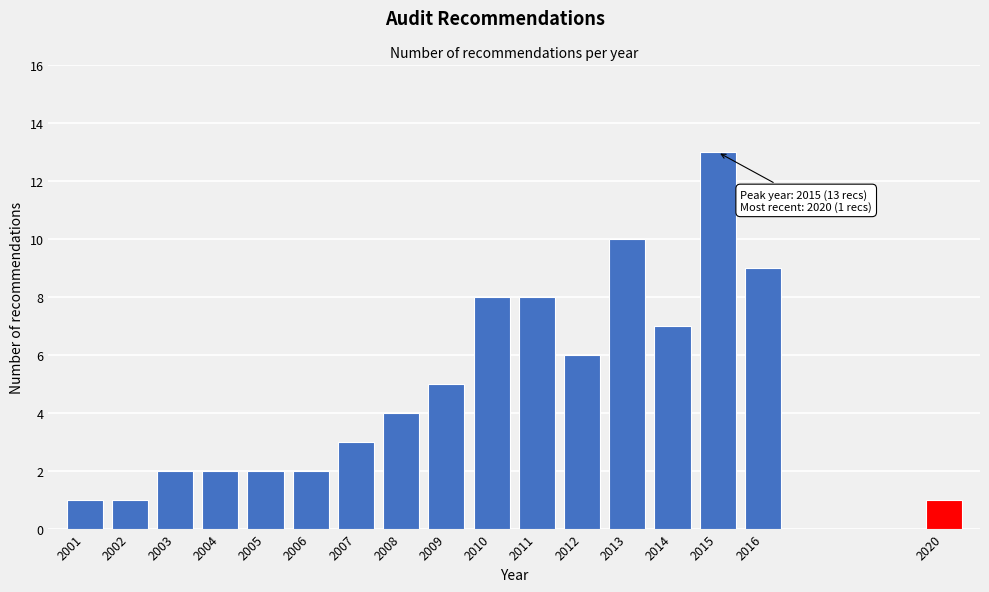

Reading left to right, list all the values displayed in this chart.

1	1	2	2	2	2	3	4	5	8	8	6	10	7	13	9	1